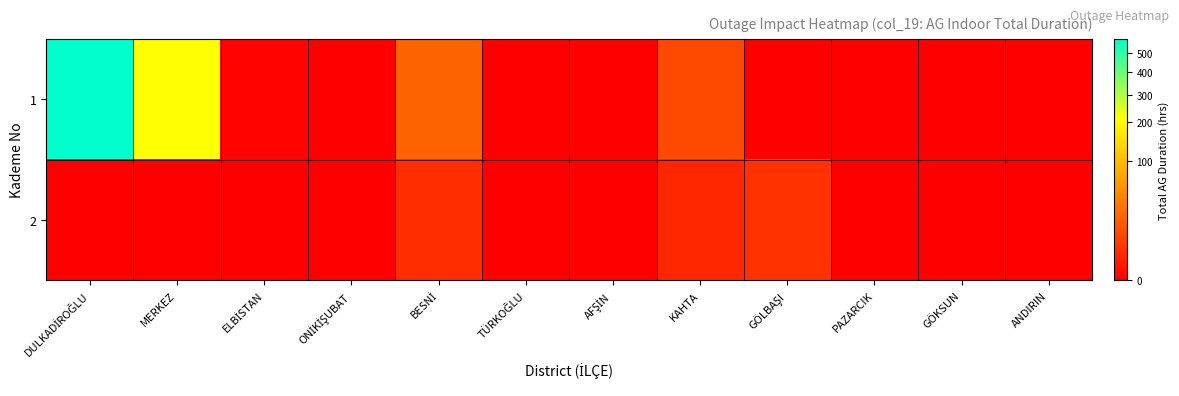

List the series in order of their peak value, highest first.

1, 2